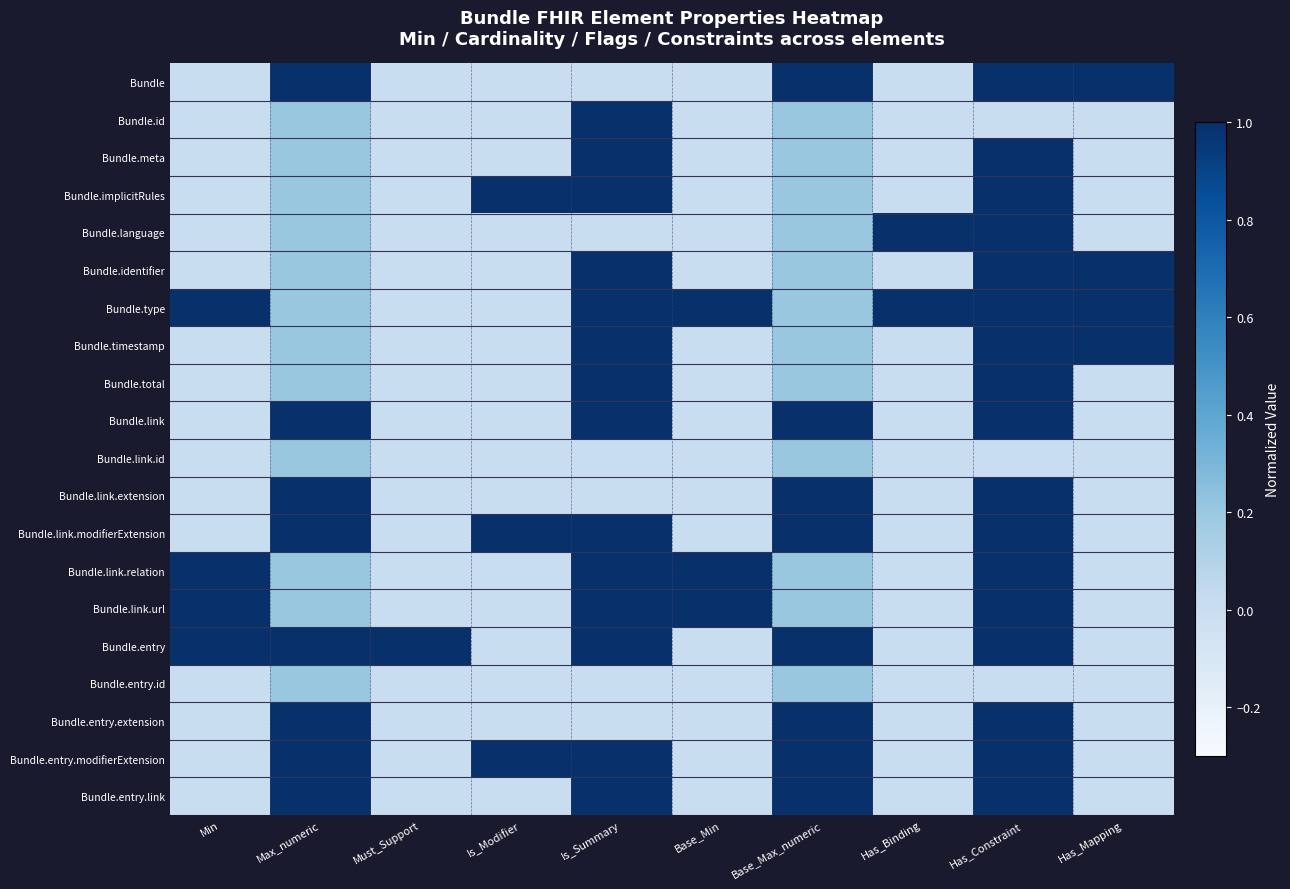

Reading left to right, extract all data points from this chart.

Bundle: Min=0.0	Max_numeric=1.0	Must_Support=0.0	Is_Modifier=0.0	Is_Summary=0.0	Base_Min=0.0	Base_Max_numeric=1.0	Has_Binding=0.0	Has_Constraint=1.0	Has_Mapping=1.0
Bundle.id: Min=0.0	Max_numeric=0.2	Must_Support=0.0	Is_Modifier=0.0	Is_Summary=1.0	Base_Min=0.0	Base_Max_numeric=0.2	Has_Binding=0.0	Has_Constraint=0.0	Has_Mapping=0.0
Bundle.meta: Min=0.0	Max_numeric=0.2	Must_Support=0.0	Is_Modifier=0.0	Is_Summary=1.0	Base_Min=0.0	Base_Max_numeric=0.2	Has_Binding=0.0	Has_Constraint=1.0	Has_Mapping=0.0
Bundle.implicitRules: Min=0.0	Max_numeric=0.2	Must_Support=0.0	Is_Modifier=1.0	Is_Summary=1.0	Base_Min=0.0	Base_Max_numeric=0.2	Has_Binding=0.0	Has_Constraint=1.0	Has_Mapping=0.0
Bundle.language: Min=0.0	Max_numeric=0.2	Must_Support=0.0	Is_Modifier=0.0	Is_Summary=0.0	Base_Min=0.0	Base_Max_numeric=0.2	Has_Binding=1.0	Has_Constraint=1.0	Has_Mapping=0.0
Bundle.identifier: Min=0.0	Max_numeric=0.2	Must_Support=0.0	Is_Modifier=0.0	Is_Summary=1.0	Base_Min=0.0	Base_Max_numeric=0.2	Has_Binding=0.0	Has_Constraint=1.0	Has_Mapping=1.0
Bundle.type: Min=1.0	Max_numeric=0.2	Must_Support=0.0	Is_Modifier=0.0	Is_Summary=1.0	Base_Min=1.0	Base_Max_numeric=0.2	Has_Binding=1.0	Has_Constraint=1.0	Has_Mapping=1.0
Bundle.timestamp: Min=0.0	Max_numeric=0.2	Must_Support=0.0	Is_Modifier=0.0	Is_Summary=1.0	Base_Min=0.0	Base_Max_numeric=0.2	Has_Binding=0.0	Has_Constraint=1.0	Has_Mapping=1.0
Bundle.total: Min=0.0	Max_numeric=0.2	Must_Support=0.0	Is_Modifier=0.0	Is_Summary=1.0	Base_Min=0.0	Base_Max_numeric=0.2	Has_Binding=0.0	Has_Constraint=1.0	Has_Mapping=0.0
Bundle.link: Min=0.0	Max_numeric=1.0	Must_Support=0.0	Is_Modifier=0.0	Is_Summary=1.0	Base_Min=0.0	Base_Max_numeric=1.0	Has_Binding=0.0	Has_Constraint=1.0	Has_Mapping=0.0
Bundle.link.id: Min=0.0	Max_numeric=0.2	Must_Support=0.0	Is_Modifier=0.0	Is_Summary=0.0	Base_Min=0.0	Base_Max_numeric=0.2	Has_Binding=0.0	Has_Constraint=0.0	Has_Mapping=0.0
Bundle.link.extension: Min=0.0	Max_numeric=1.0	Must_Support=0.0	Is_Modifier=0.0	Is_Summary=0.0	Base_Min=0.0	Base_Max_numeric=1.0	Has_Binding=0.0	Has_Constraint=1.0	Has_Mapping=0.0
Bundle.link.modifierExtension: Min=0.0	Max_numeric=1.0	Must_Support=0.0	Is_Modifier=1.0	Is_Summary=1.0	Base_Min=0.0	Base_Max_numeric=1.0	Has_Binding=0.0	Has_Constraint=1.0	Has_Mapping=0.0
Bundle.link.relation: Min=1.0	Max_numeric=0.2	Must_Support=0.0	Is_Modifier=0.0	Is_Summary=1.0	Base_Min=1.0	Base_Max_numeric=0.2	Has_Binding=0.0	Has_Constraint=1.0	Has_Mapping=0.0
Bundle.link.url: Min=1.0	Max_numeric=0.2	Must_Support=0.0	Is_Modifier=0.0	Is_Summary=1.0	Base_Min=1.0	Base_Max_numeric=0.2	Has_Binding=0.0	Has_Constraint=1.0	Has_Mapping=0.0
Bundle.entry: Min=1.0	Max_numeric=1.0	Must_Support=1.0	Is_Modifier=0.0	Is_Summary=1.0	Base_Min=0.0	Base_Max_numeric=1.0	Has_Binding=0.0	Has_Constraint=1.0	Has_Mapping=0.0
Bundle.entry.id: Min=0.0	Max_numeric=0.2	Must_Support=0.0	Is_Modifier=0.0	Is_Summary=0.0	Base_Min=0.0	Base_Max_numeric=0.2	Has_Binding=0.0	Has_Constraint=0.0	Has_Mapping=0.0
Bundle.entry.extension: Min=0.0	Max_numeric=1.0	Must_Support=0.0	Is_Modifier=0.0	Is_Summary=0.0	Base_Min=0.0	Base_Max_numeric=1.0	Has_Binding=0.0	Has_Constraint=1.0	Has_Mapping=0.0
Bundle.entry.modifierExtension: Min=0.0	Max_numeric=1.0	Must_Support=0.0	Is_Modifier=1.0	Is_Summary=1.0	Base_Min=0.0	Base_Max_numeric=1.0	Has_Binding=0.0	Has_Constraint=1.0	Has_Mapping=0.0
Bundle.entry.link: Min=0.0	Max_numeric=1.0	Must_Support=0.0	Is_Modifier=0.0	Is_Summary=1.0	Base_Min=0.0	Base_Max_numeric=1.0	Has_Binding=0.0	Has_Constraint=1.0	Has_Mapping=0.0